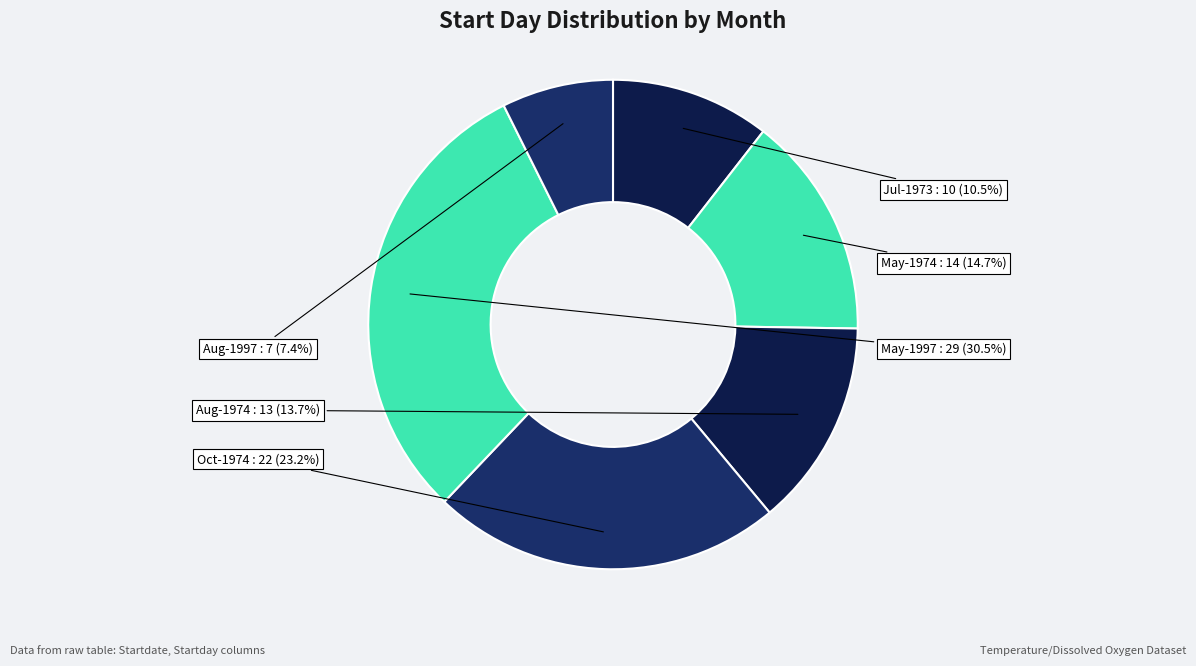

Do Oct-1974 and Aug-1974 together represent more than half of the pie?

No